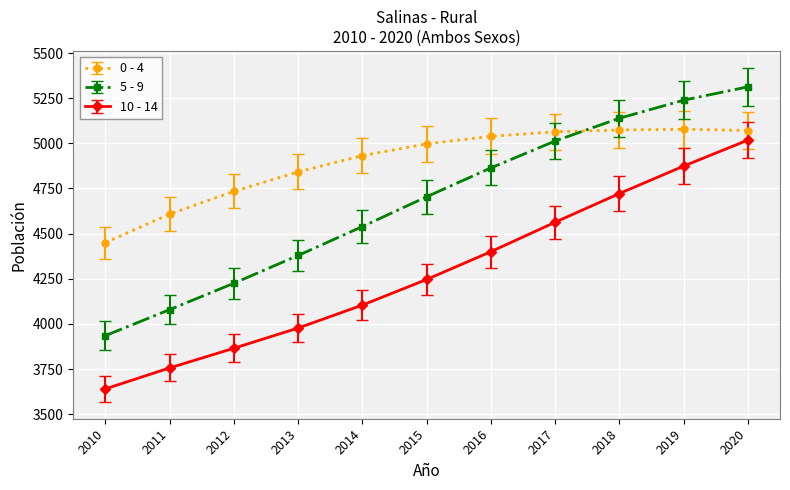

What is the sum of the 0 - 4 values at 2012 and 2019?

9812